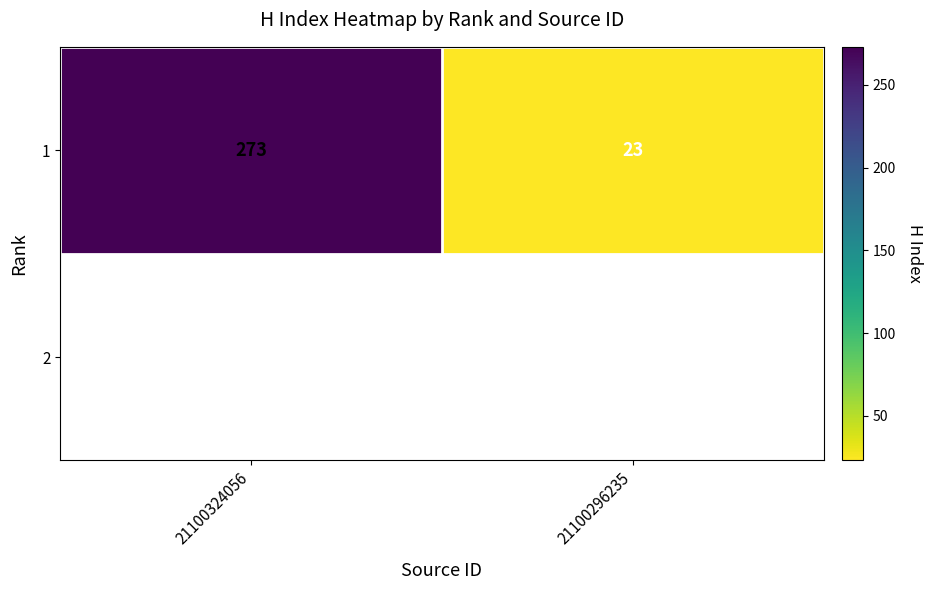

How many data points are less than 273?

1